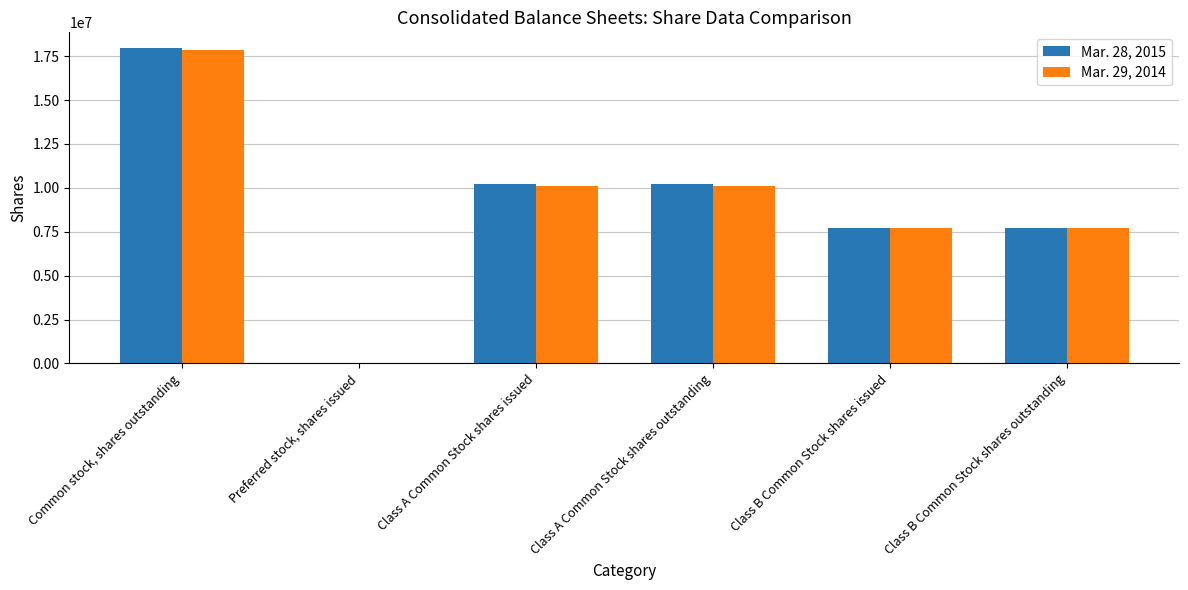

True or false: Mar. 29, 2014 has a value of 7717970 at Class B Common Stock shares outstanding.

True